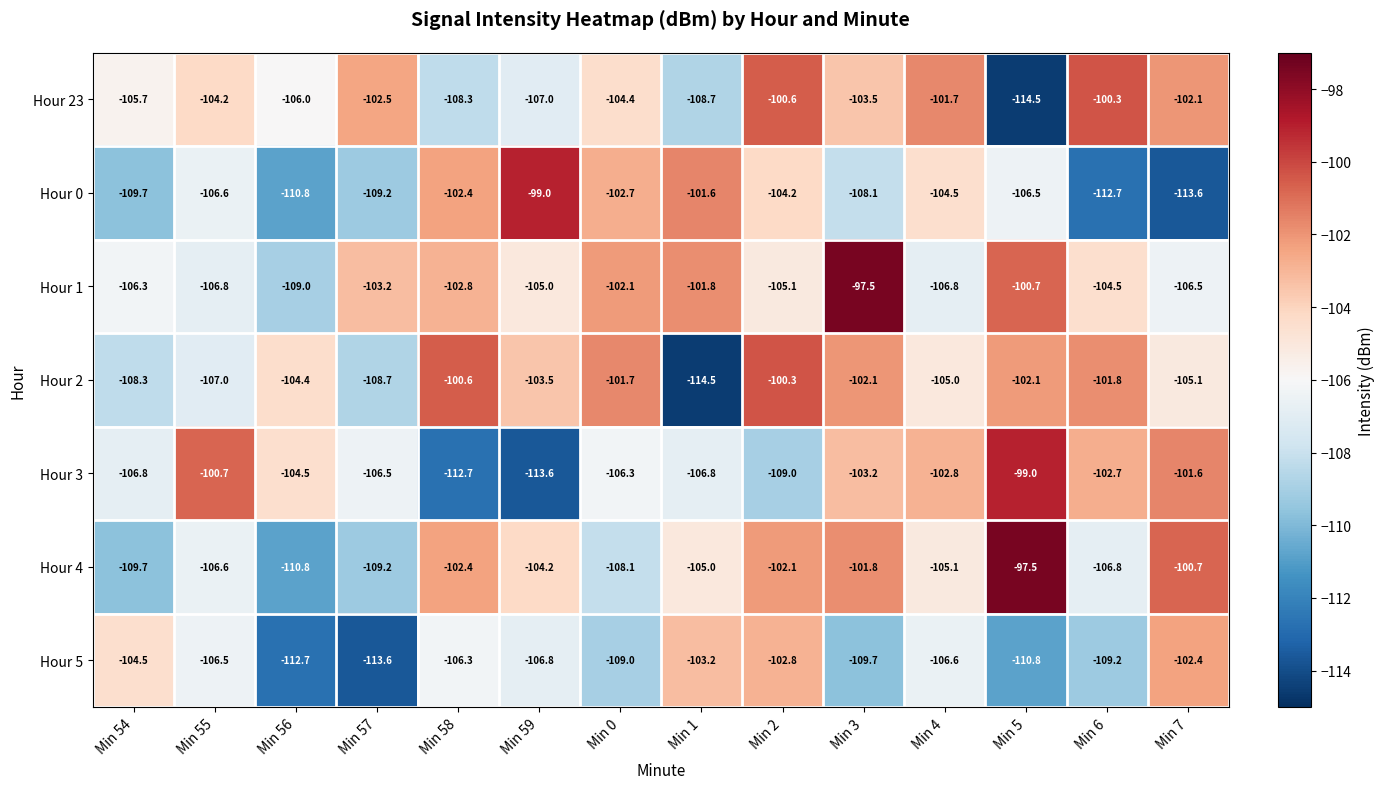

How many values in the Hour 3 series are below -104?

8